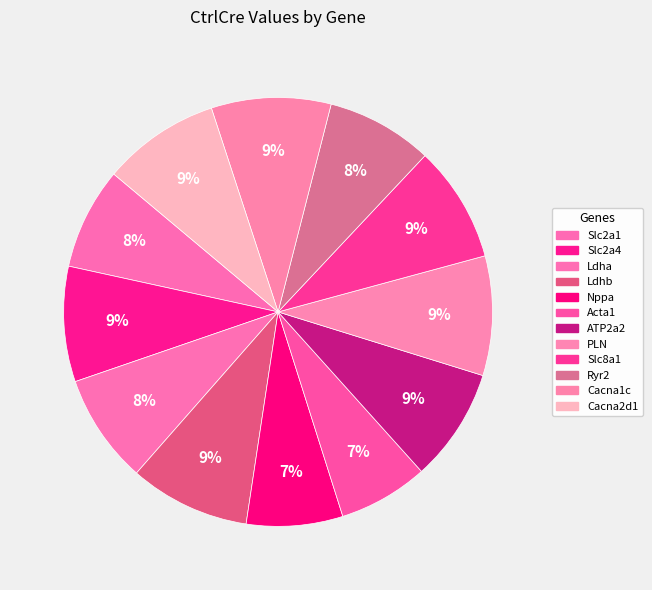

To the nearest percent, what percentage of the pie is PLN?

9%